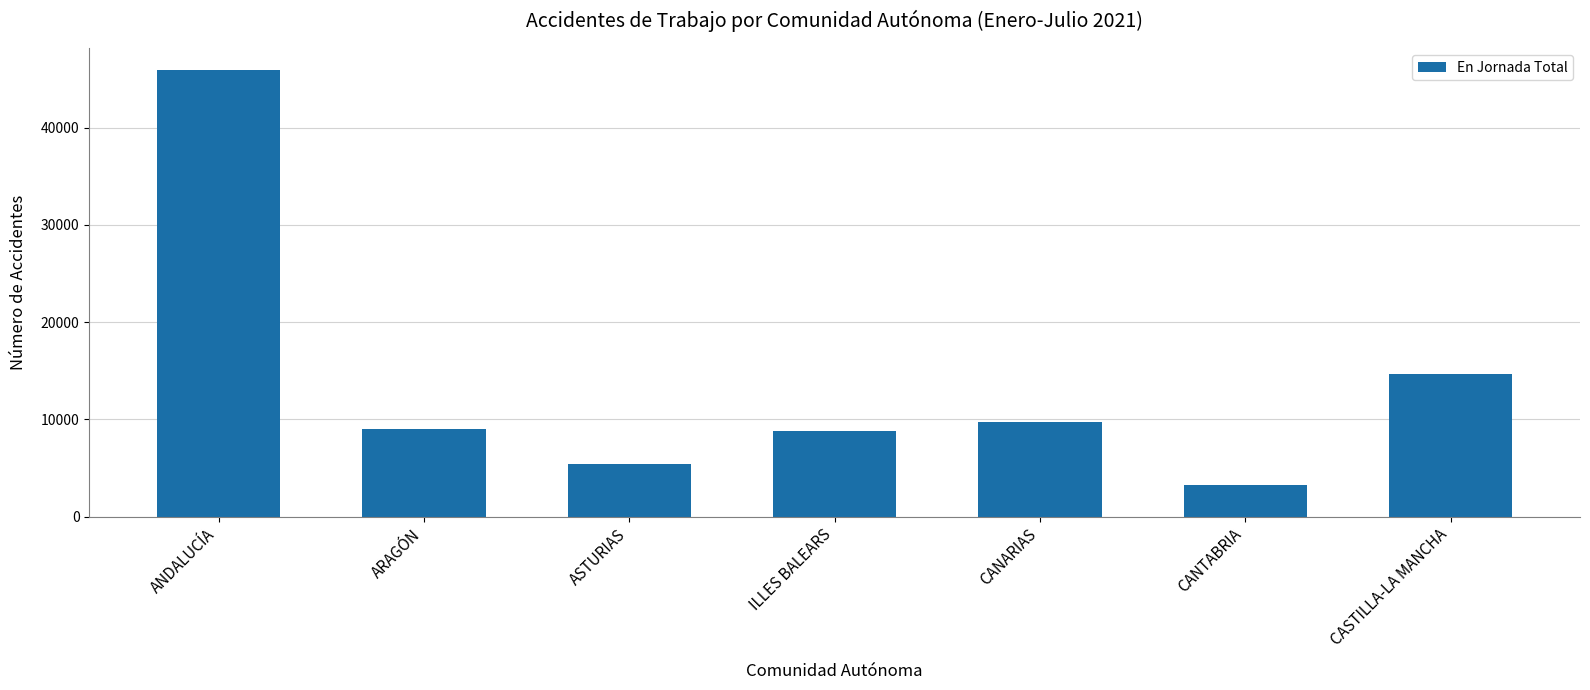

How many bars are there in total?

7